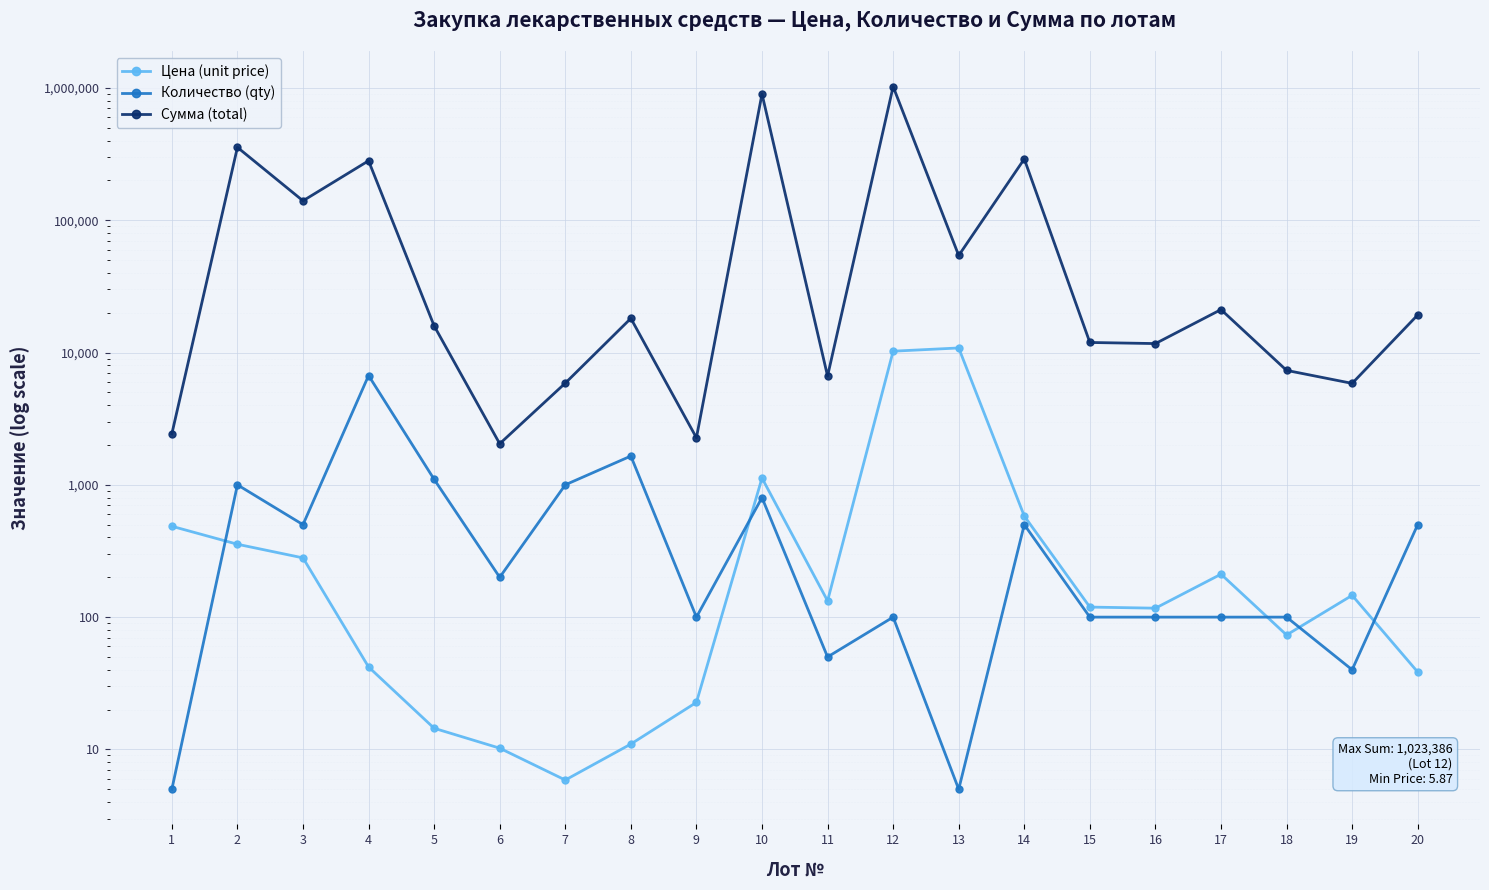

Where is the first local maximum for Количество (qty)?

2